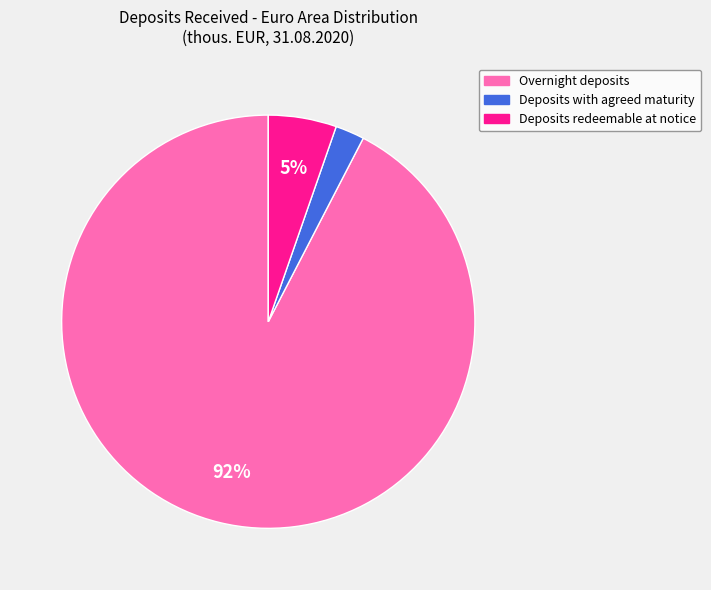

Is it true that Deposits redeemable at notice is 14% of the pie?

False